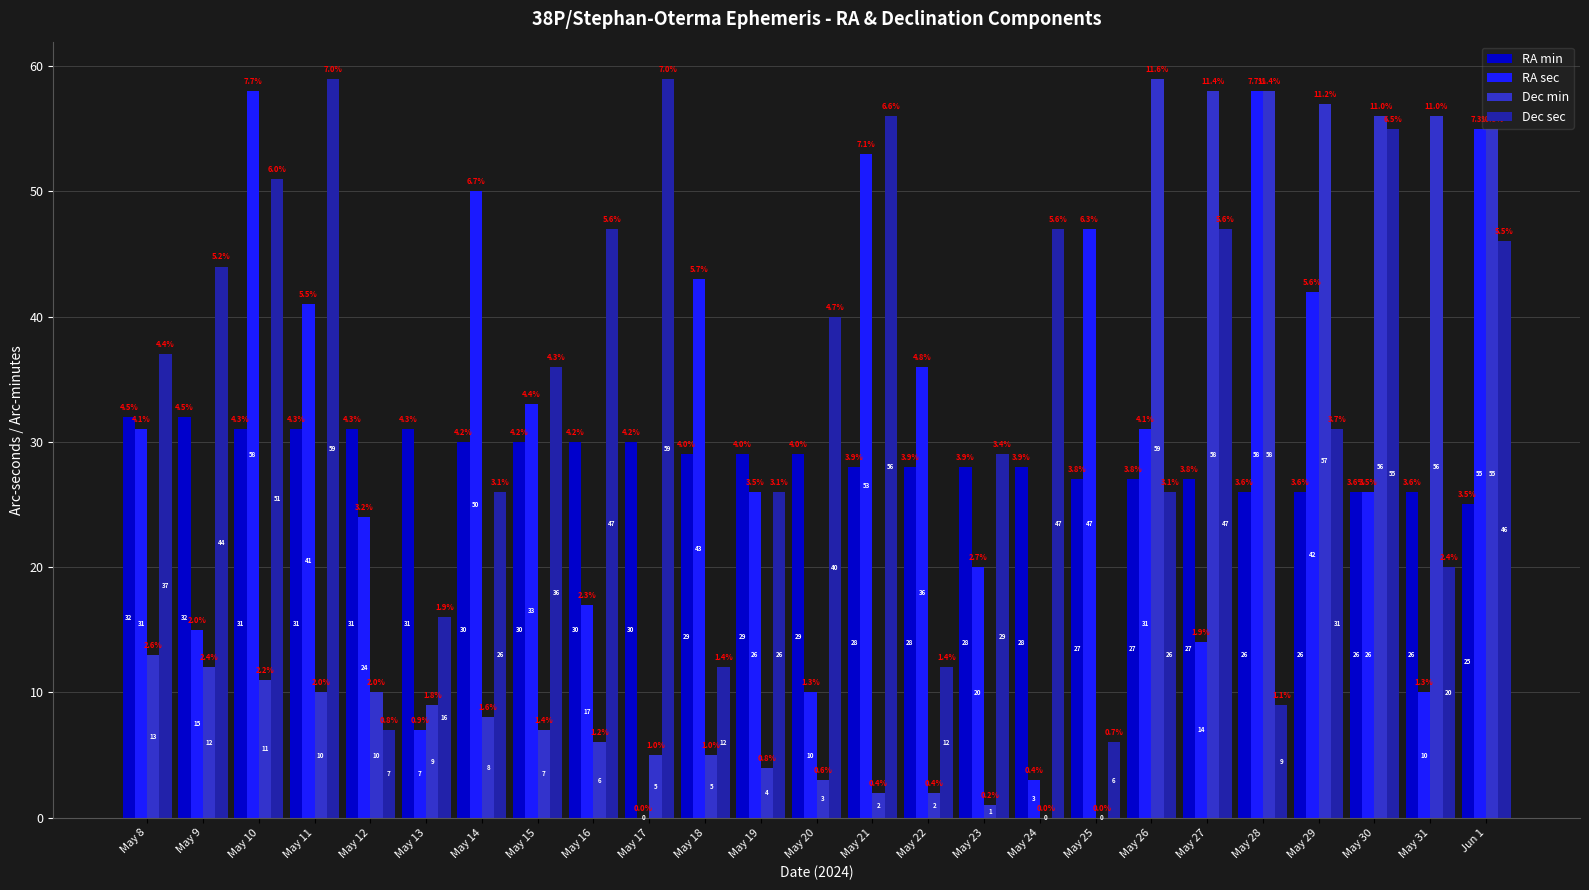

Which series changed the most between May 28 and May 31?

RA sec